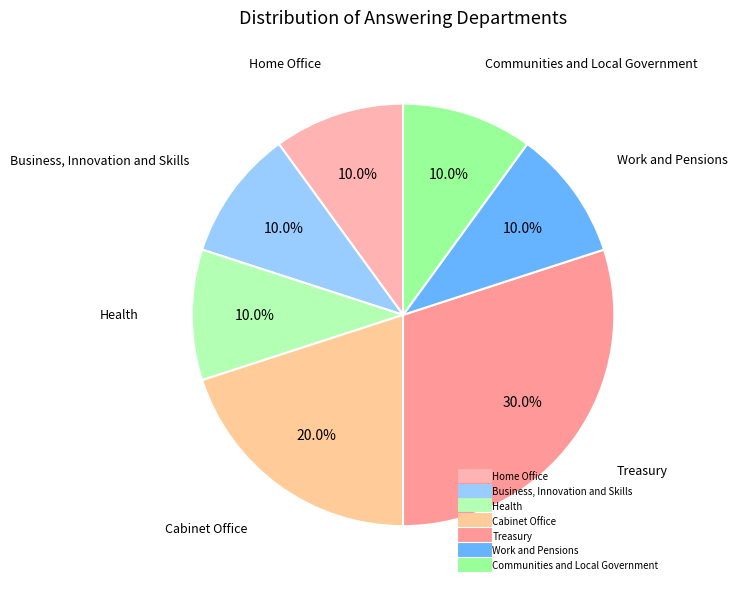

Count the number of slices in the pie.

7